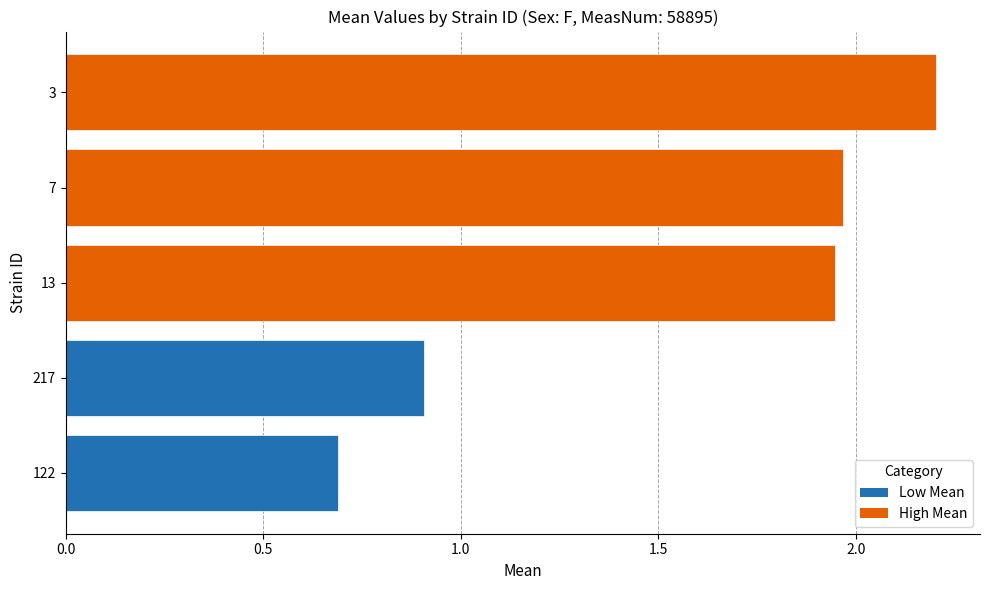

Read the value at 122.

0.7